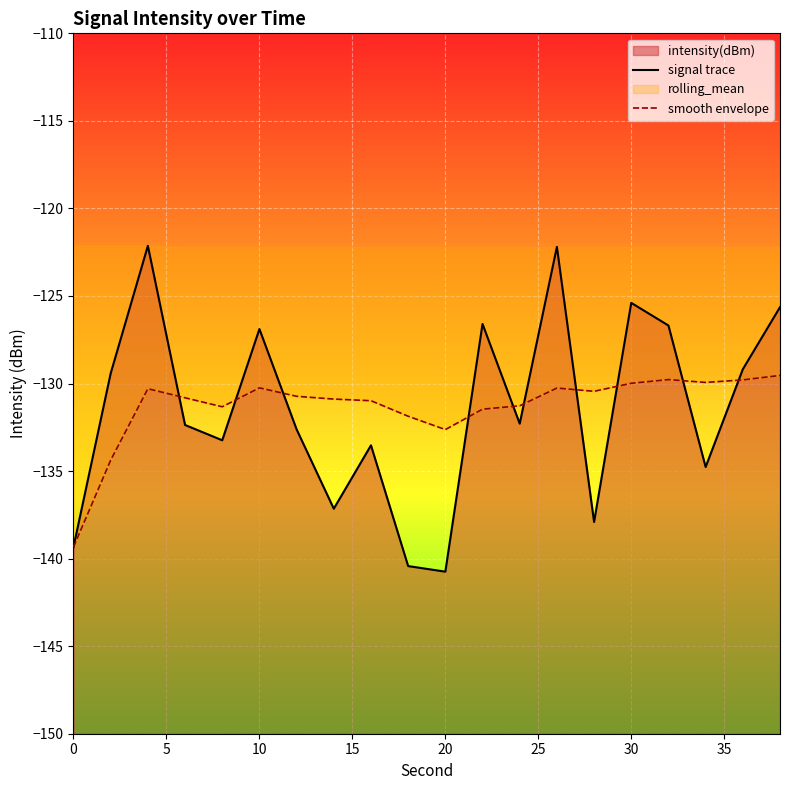

What is the difference between the second highest and second lowest values in the smooth envelope series?

4.6